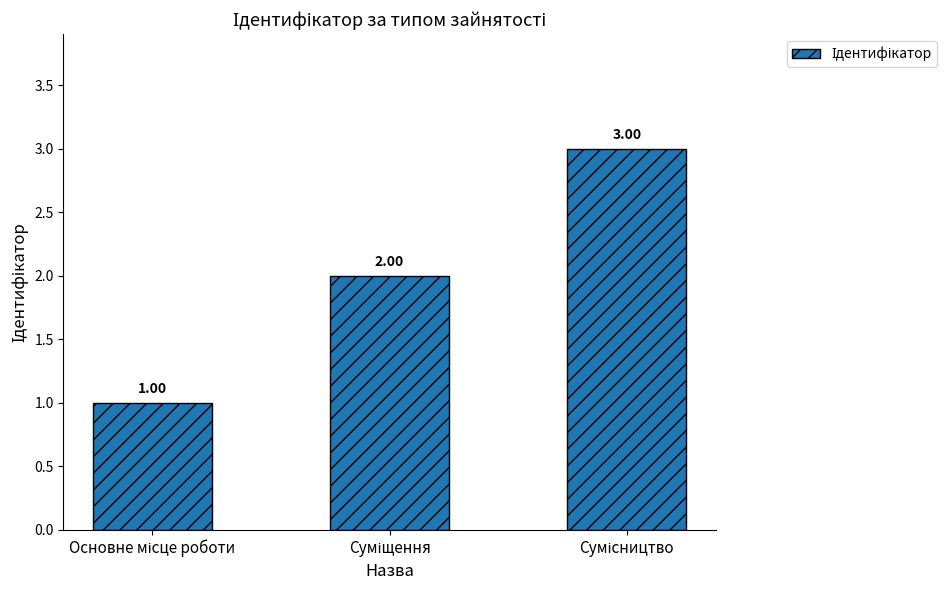

Count the number of data series in this chart.

1